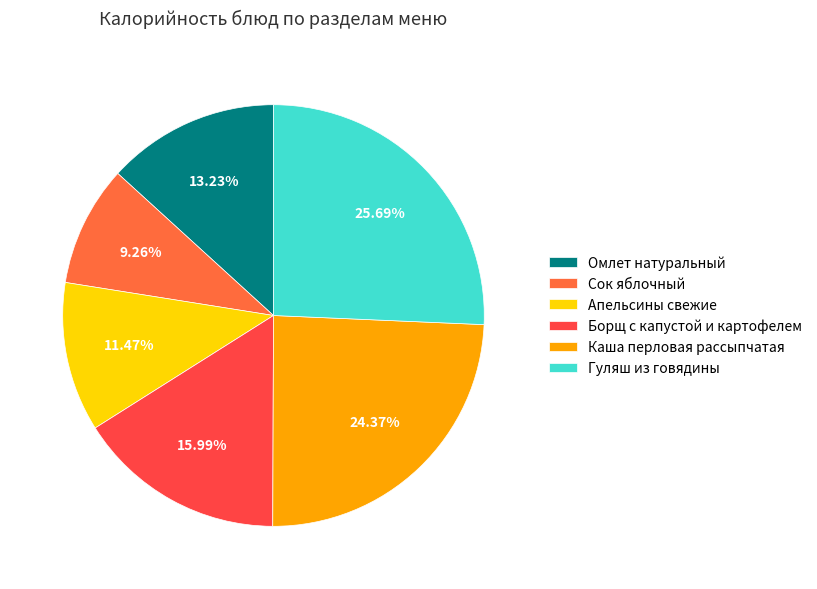

How many slices are in this pie chart?

6